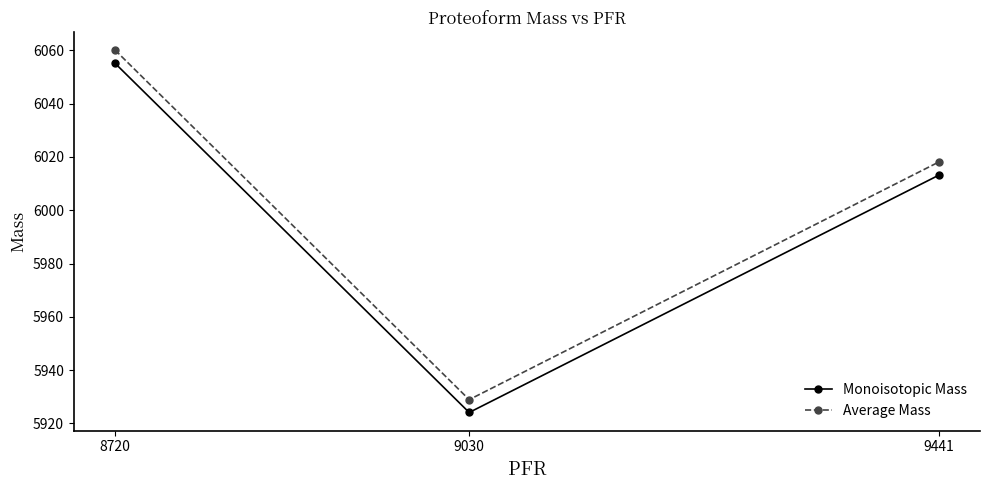

Rank the series by their maximum value, from lowest to highest.

Monoisotopic Mass, Average Mass